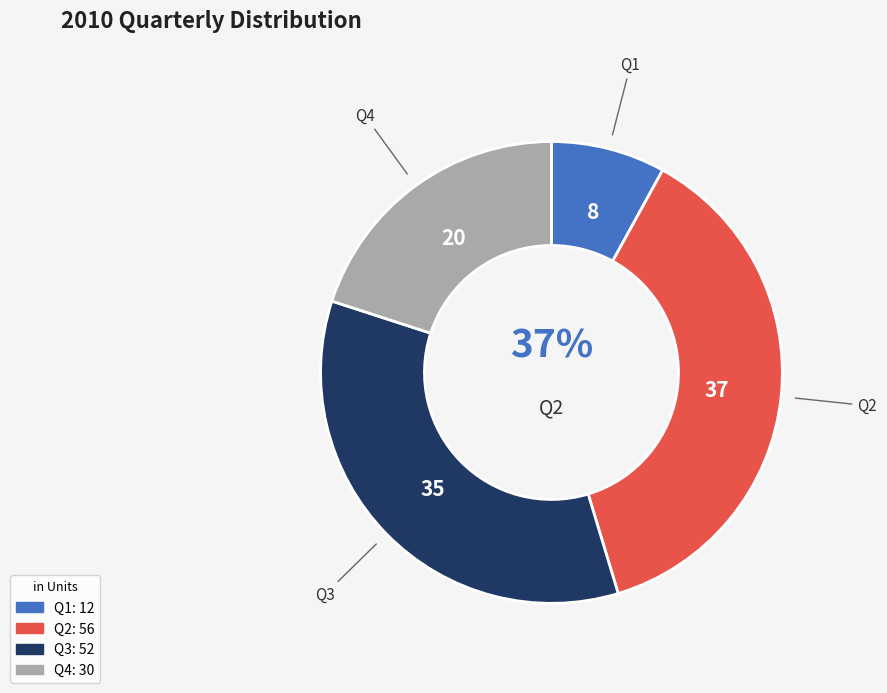

How many segments does this pie chart have?

4